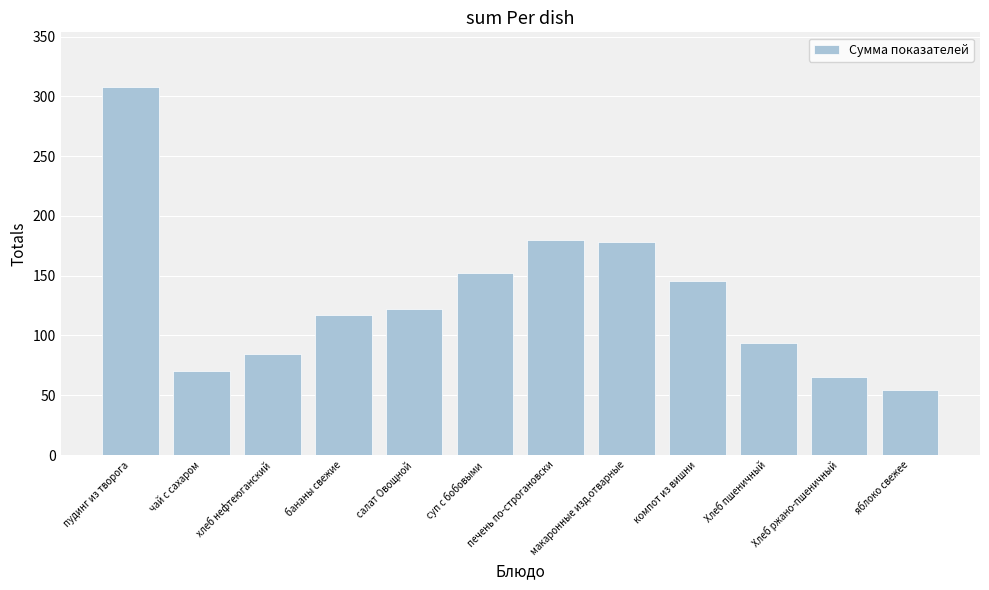

Is it true that the value at бананы свежие is 117.2?

True